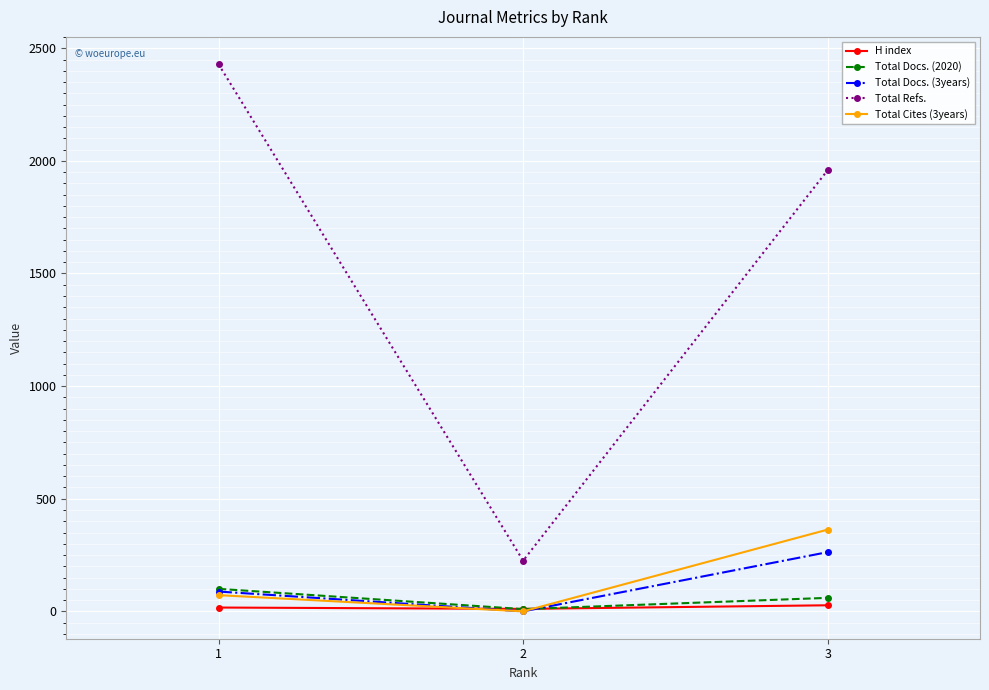

What is the difference between the Total Cites (3years) values at 2 and 3?

363